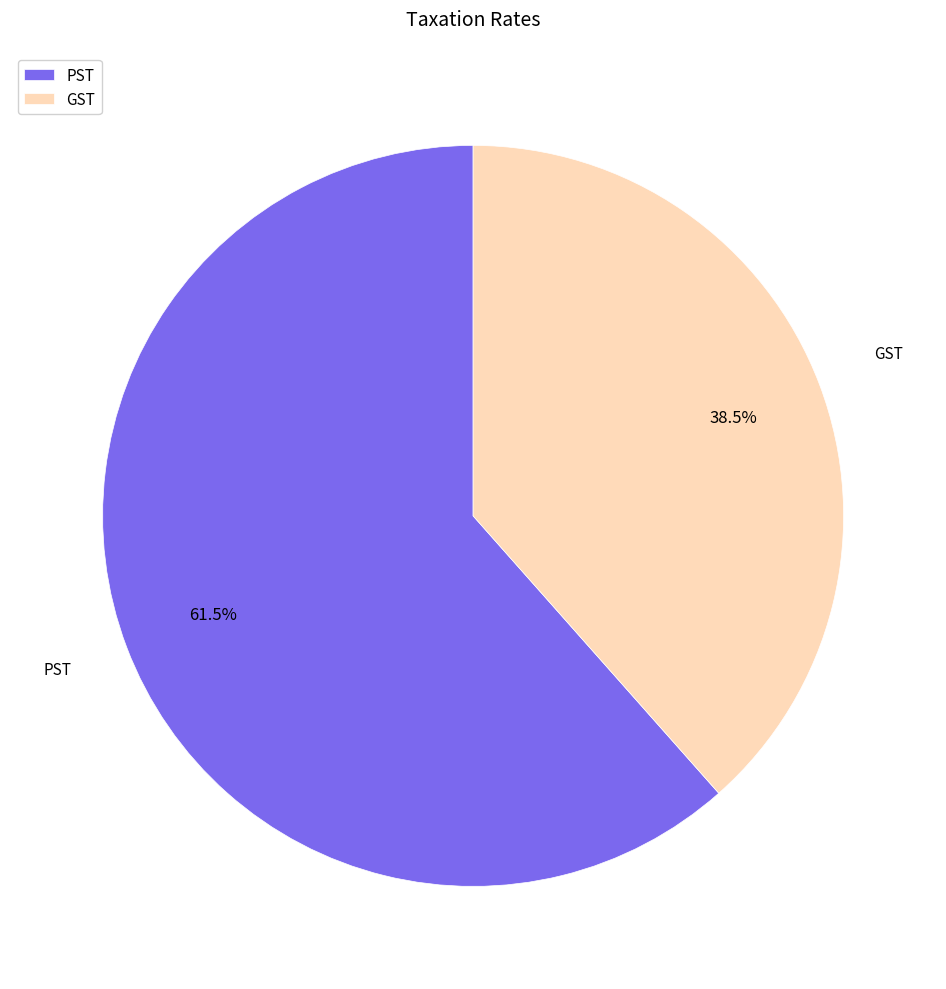

Which slice is the smallest?

GST